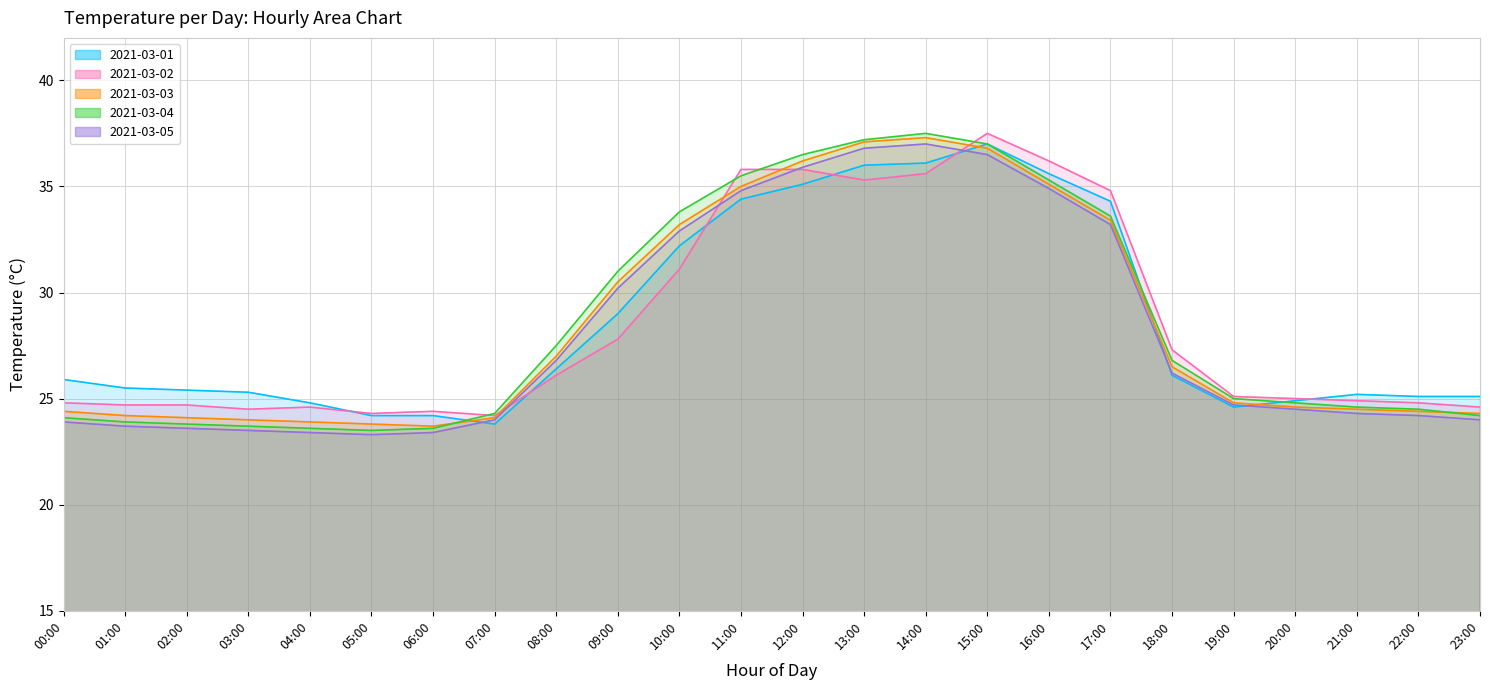

Where does the 2021-03-02 series first go above 25?

08:00